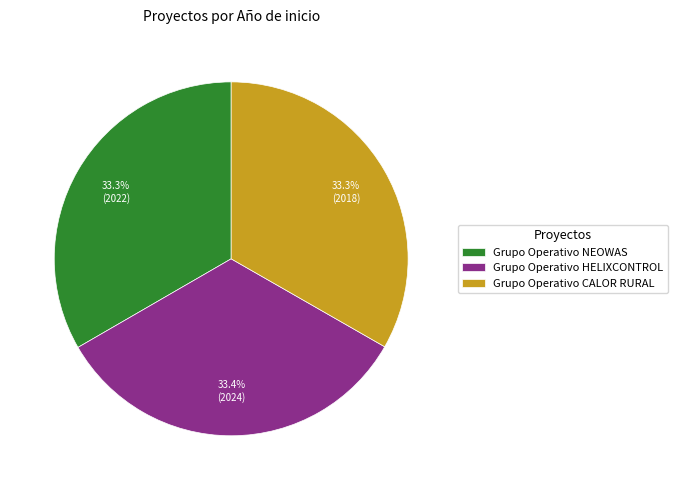

To the nearest percent, what is the combined percentage of Grupo Operativo CALOR RURAL and Grupo Operativo NEOWAS?

67%